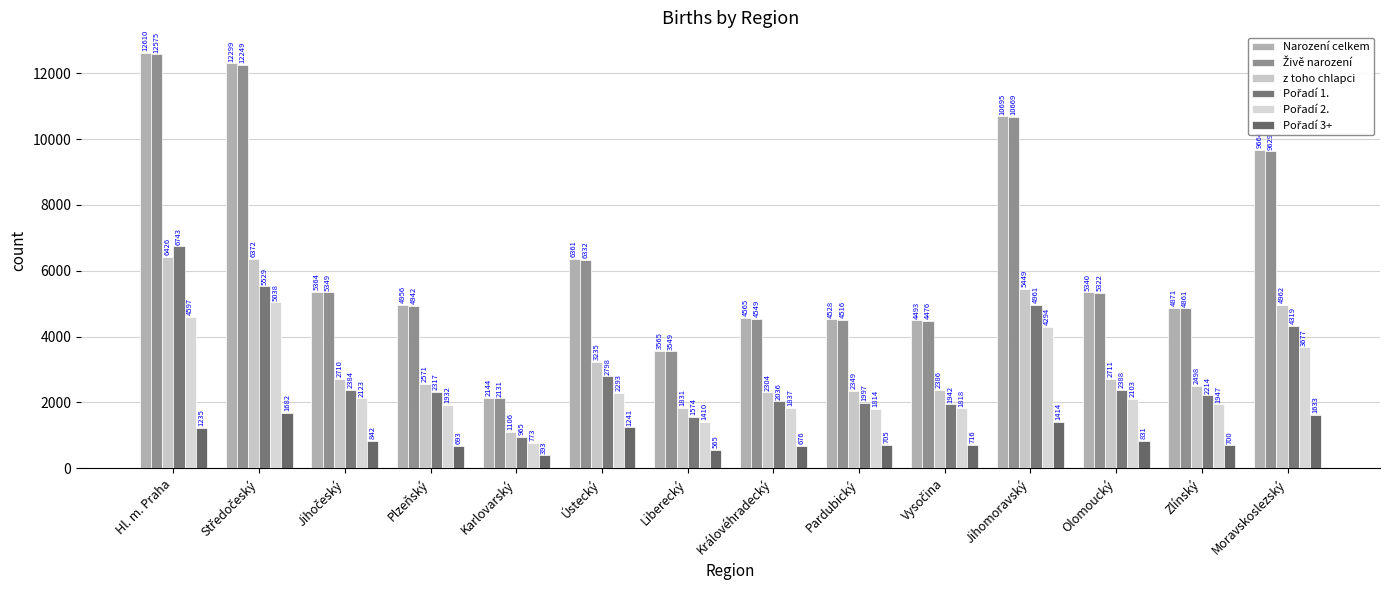

Count the number of data series in this chart.

6